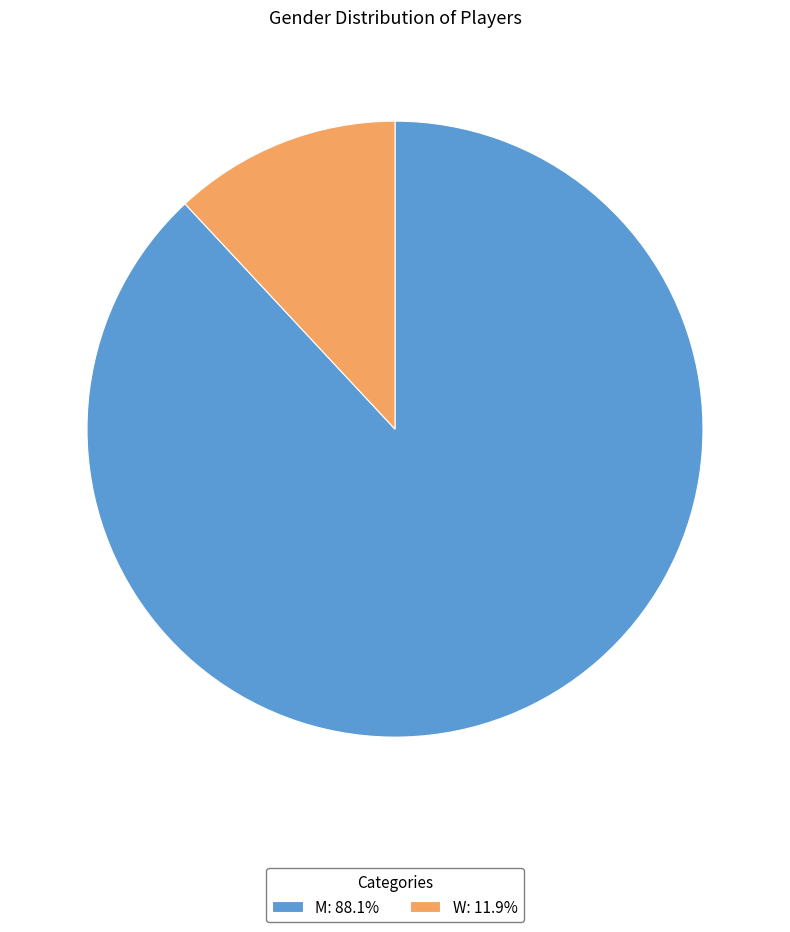

Approximately how many times larger is the value at M: 88.1% compared to W: 11.9%?

7.4